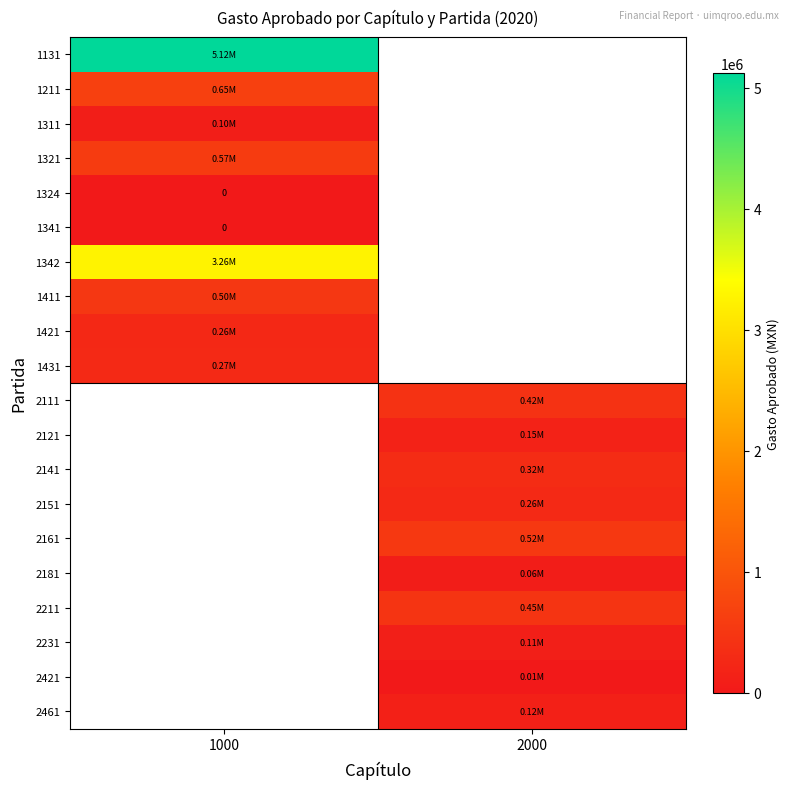

At which label does 1324 reach its minimum?

1000